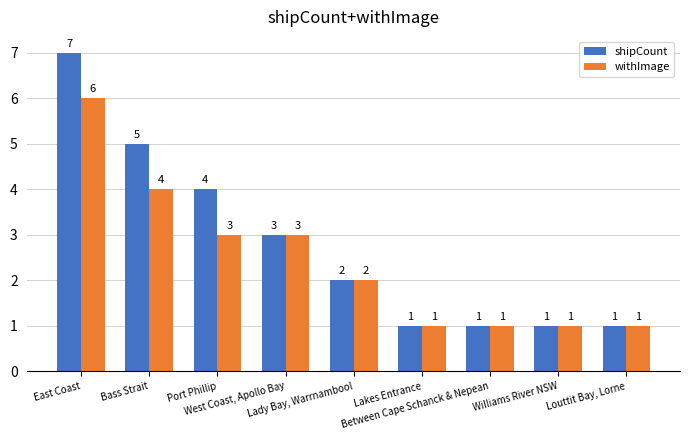

Reading right to left, list all the values displayed in this chart.

shipCount: 1	1	1	1	2	3	4	5	7
withImage: 1	1	1	1	2	3	3	4	6